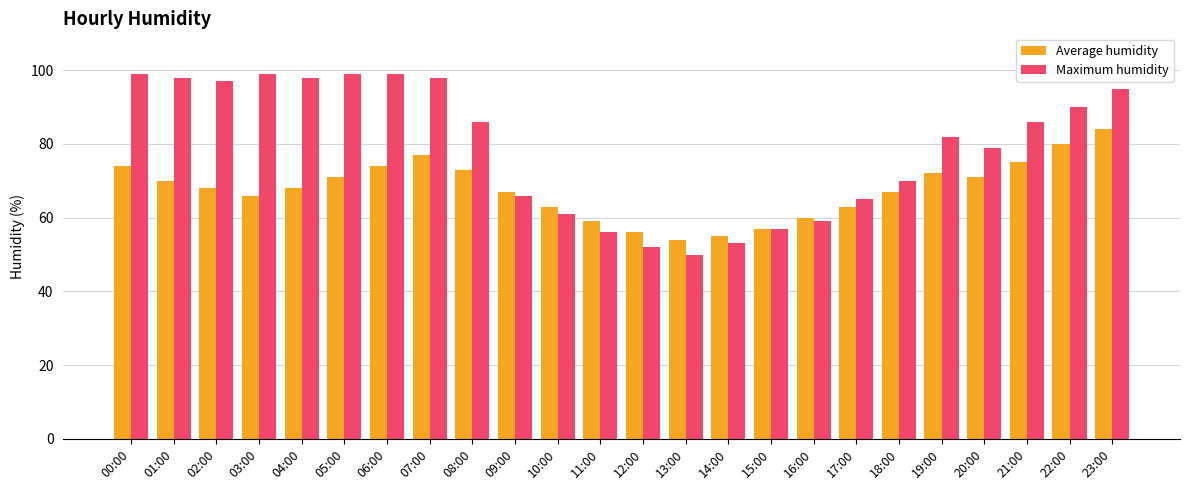

What is the difference between the highest and lowest values at 23:00?

11